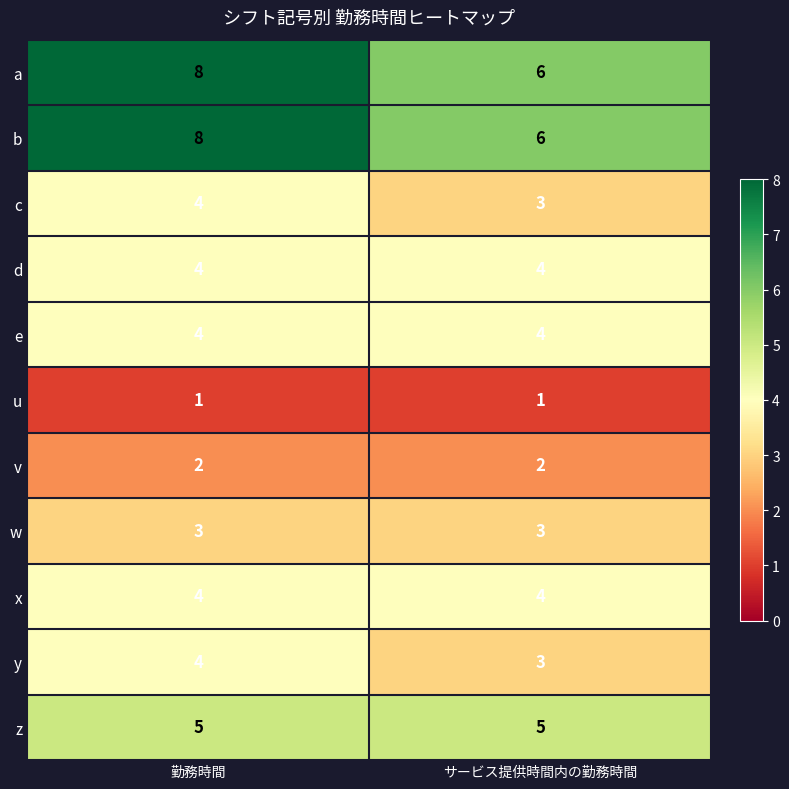

What is the difference between the highest and lowest values at サービス提供時間内の勤務時間?

5